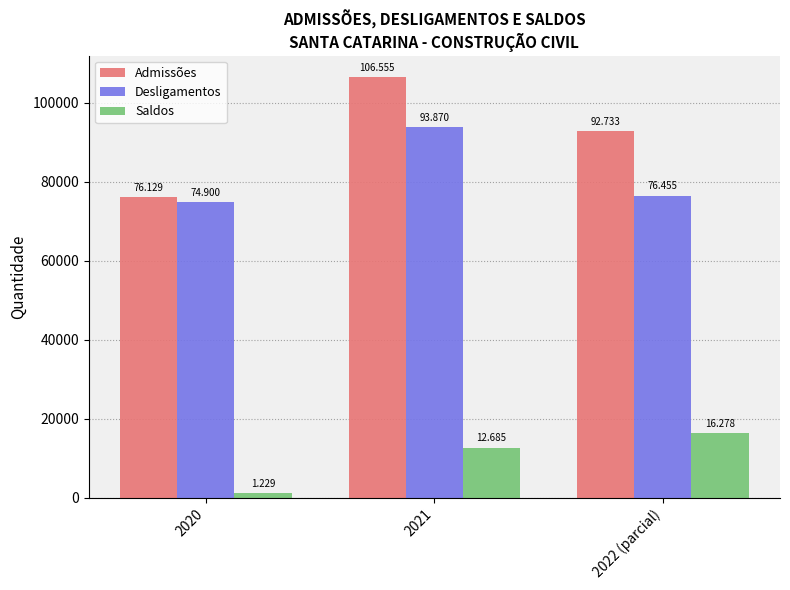

Reading right to left, extract all data points from this chart.

Admissões: 92733	106555	76129
Desligamentos: 76455	93870	74900
Saldos: 16278	12685	1229